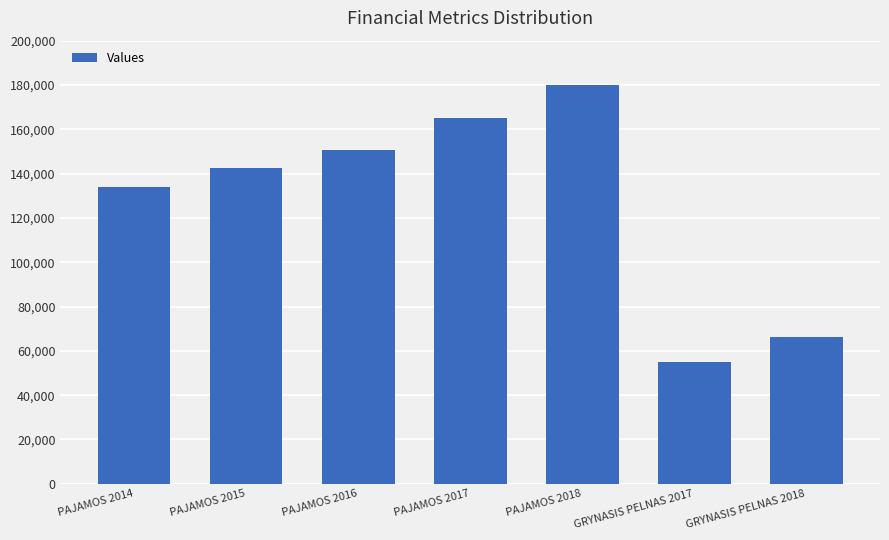

What is the average value?

127665.4